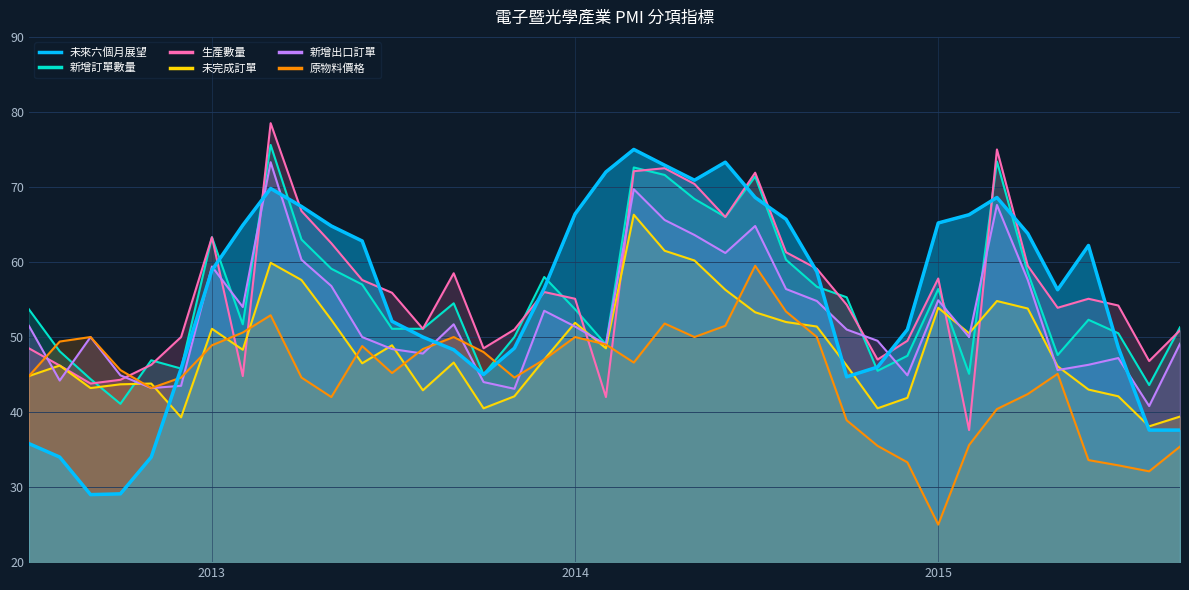

What is the total value across all series at 2013-12-01?

318.0